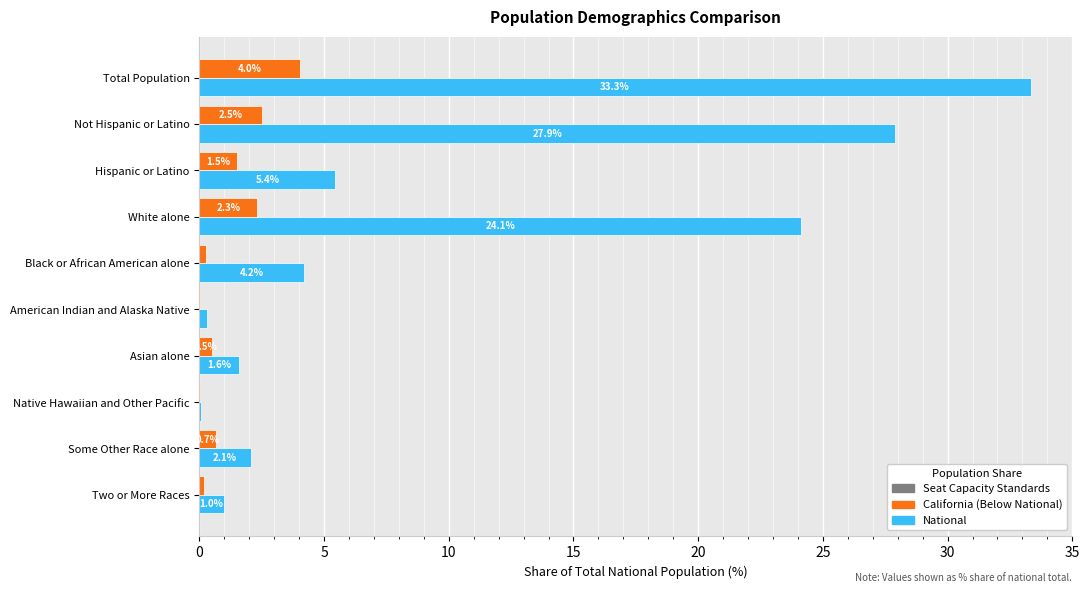

At which category is the sum across all series the highest?

Total Population